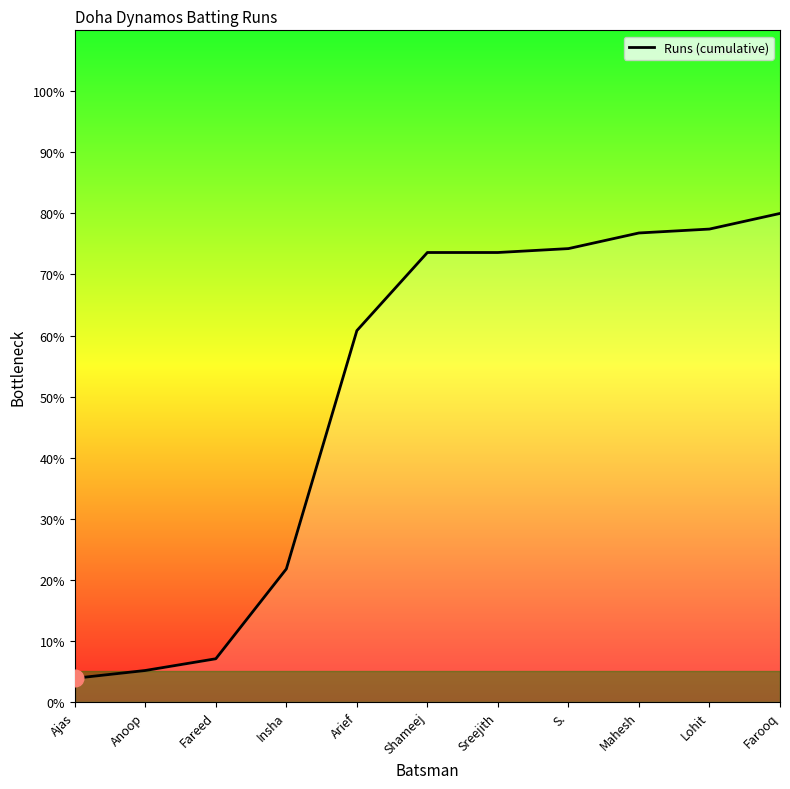

Between Ajas and Arief, which is larger?

Arief